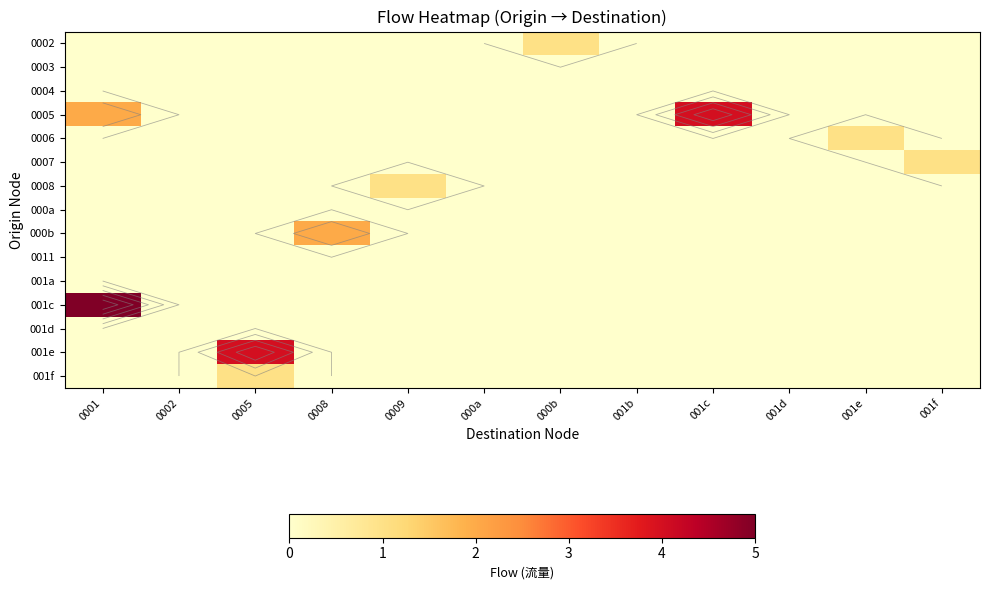

What is the spread (max minus min) of values at 001e?

1